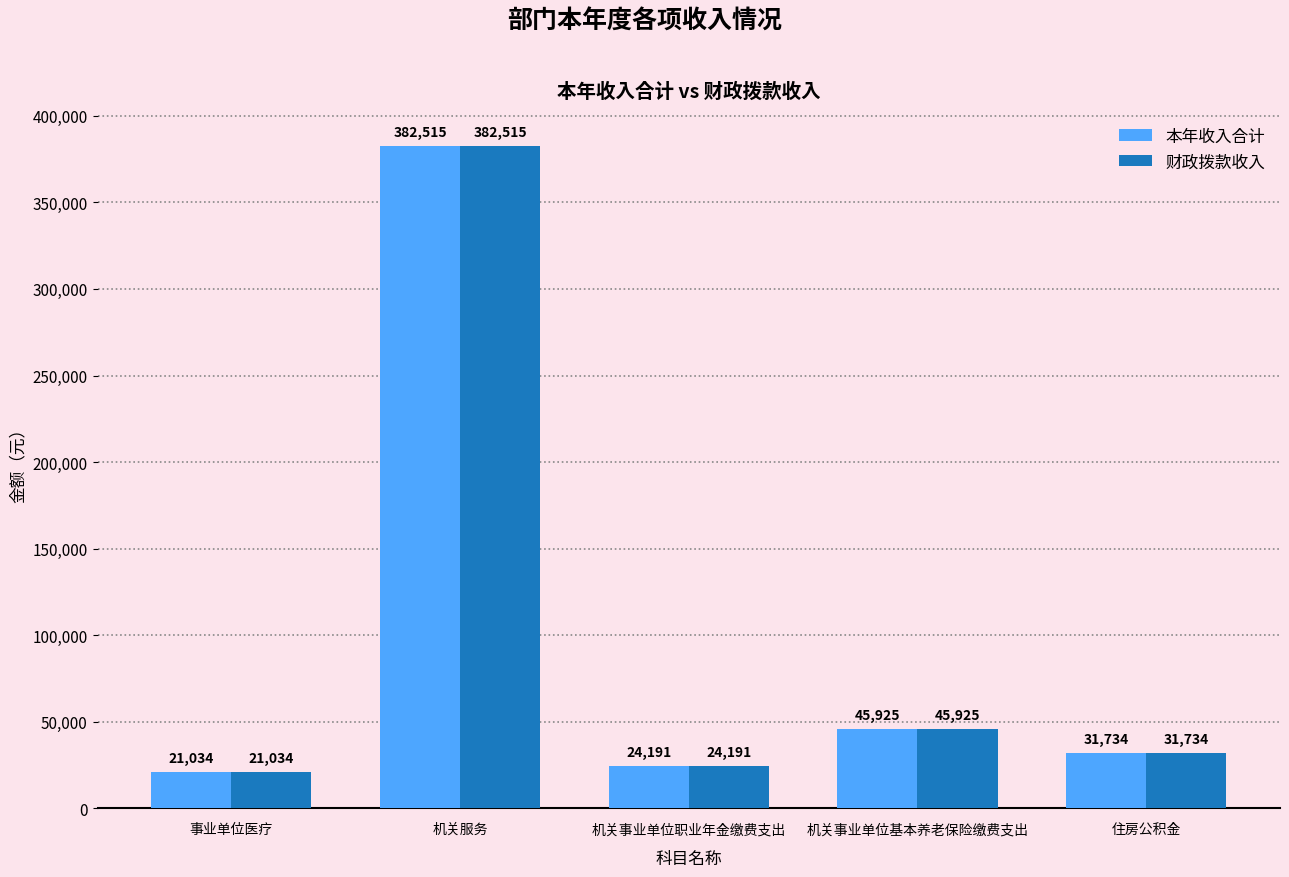

How many values in the 财政拨款收入 series are below 31734?

2